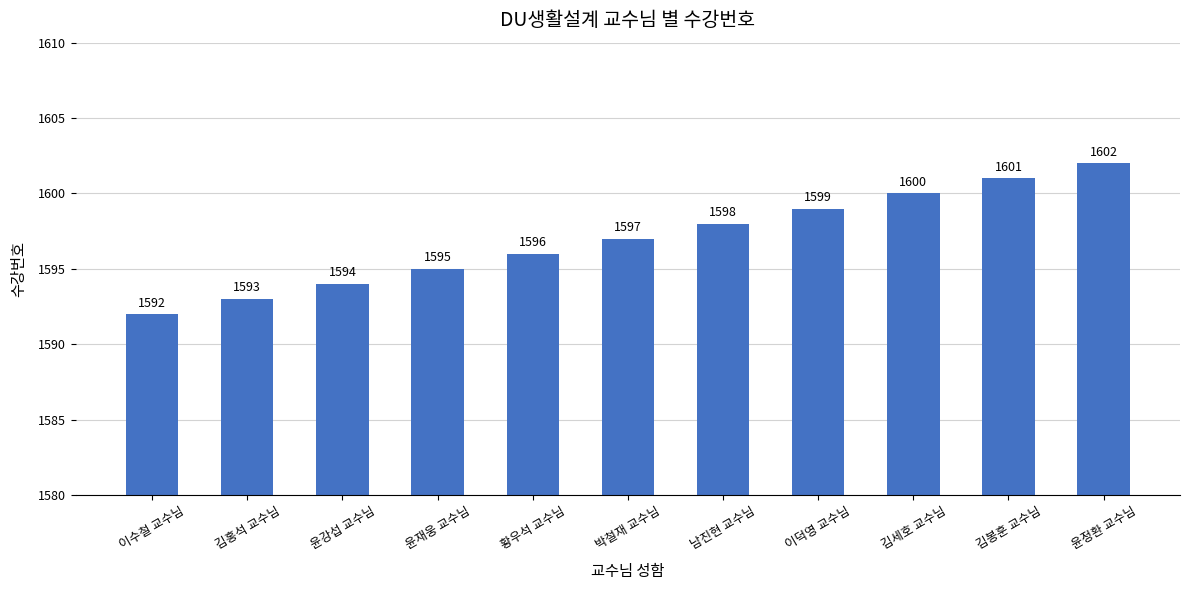

What is the label of the 9th bar from the right?

윤강섭 교수님